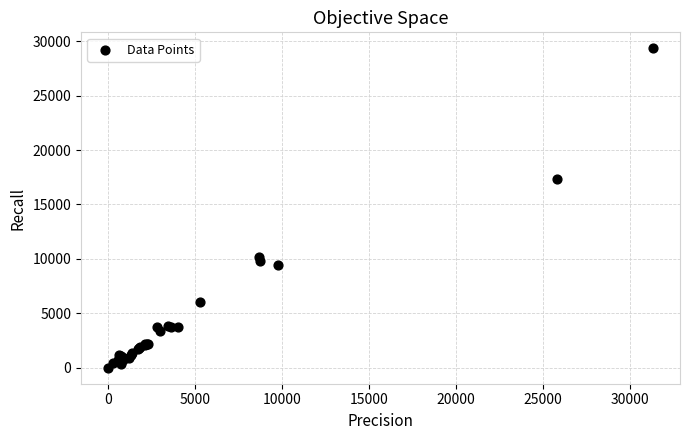

What Y value in the scatter plot is closest to 14675?

17311